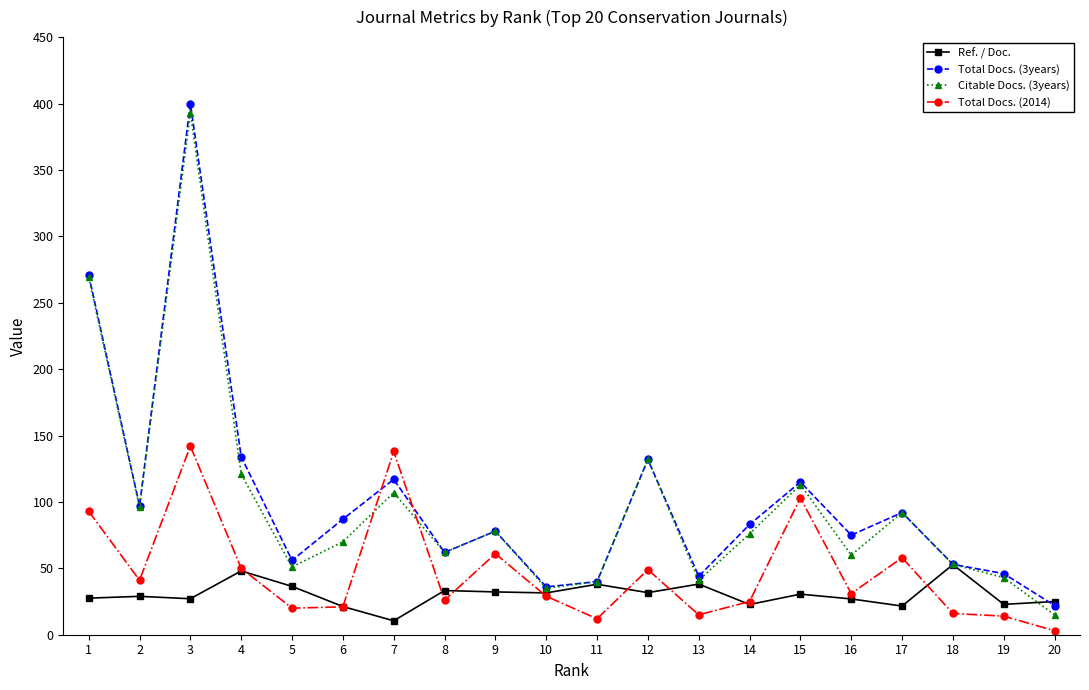

Rank the series by their maximum value, from highest to lowest.

Total Docs. (3years), Citable Docs. (3years), Total Docs. (2014), Ref. / Doc.